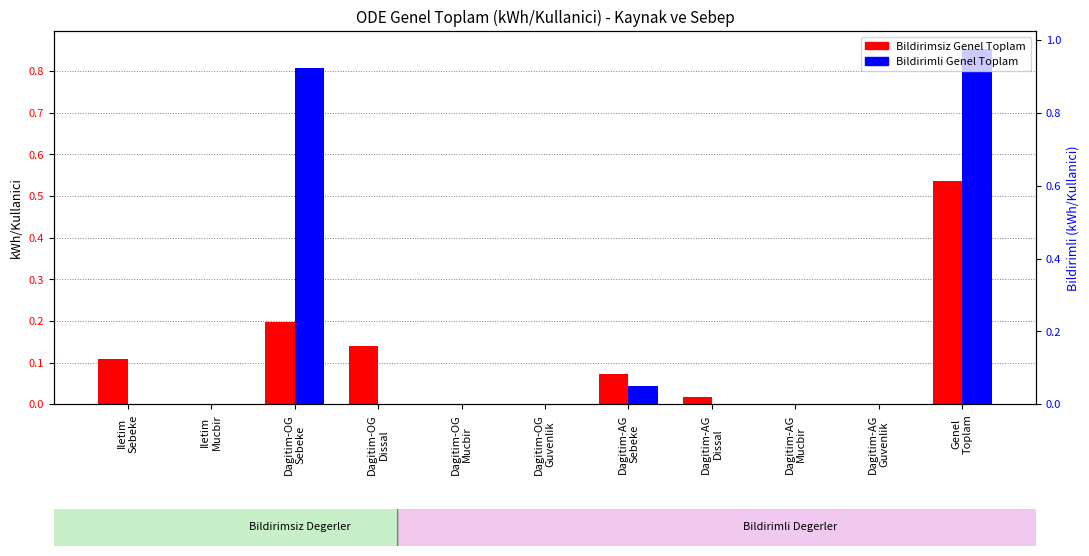

Between Dagitim-OG
Guvenlik and Genel
Toplam, which is larger?

Genel
Toplam